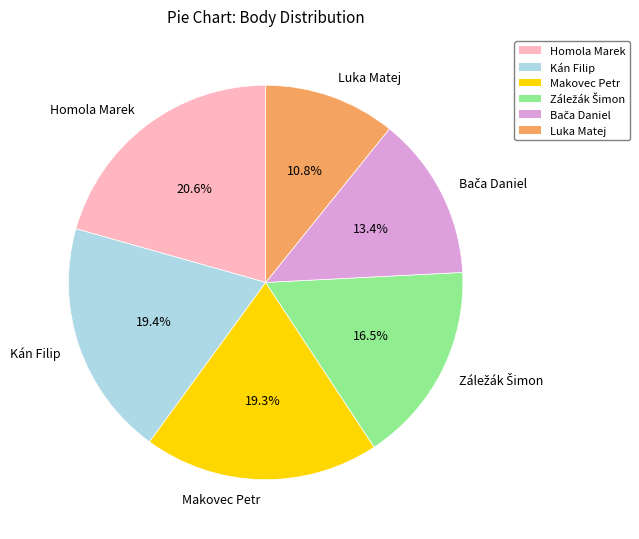

To the nearest percent, what is the average slice percentage?

17%